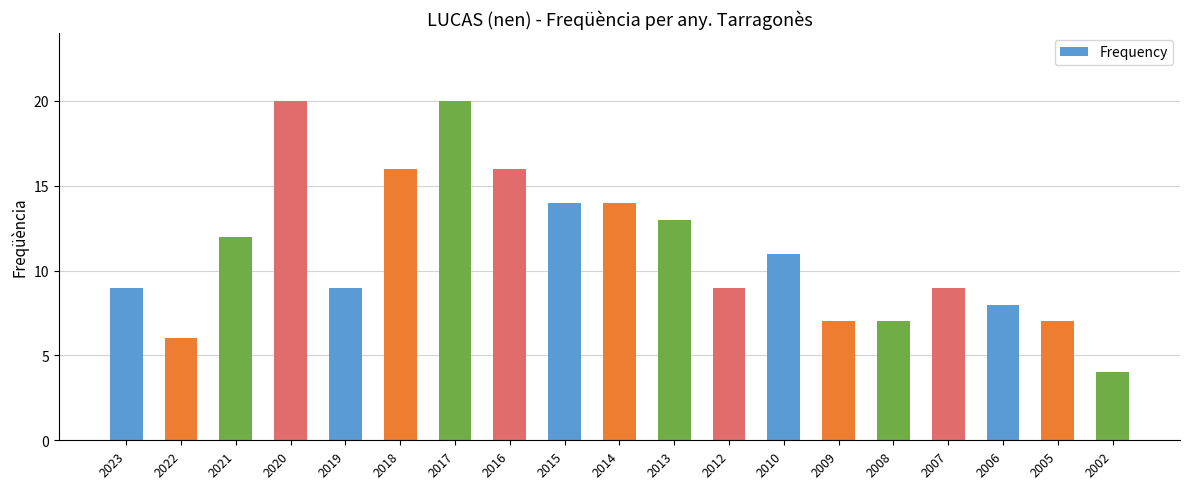

What is the sum of the values at 2008 and 2005?

14